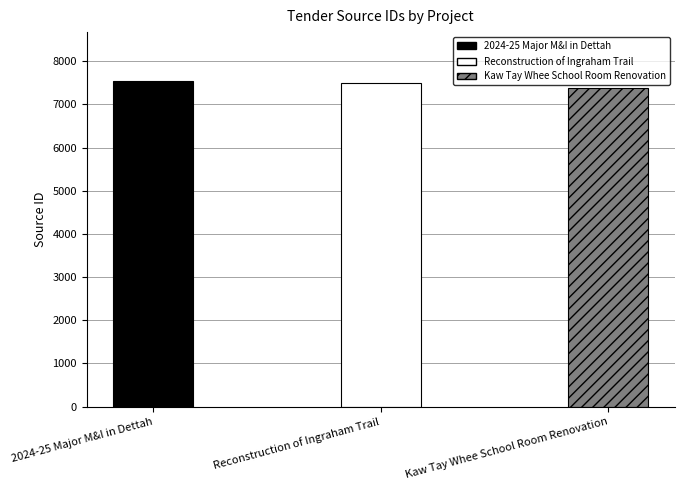

What is the difference between the values at 2024-25 Major M&I in Dettah and Reconstruction of Ingraham Trail?

42